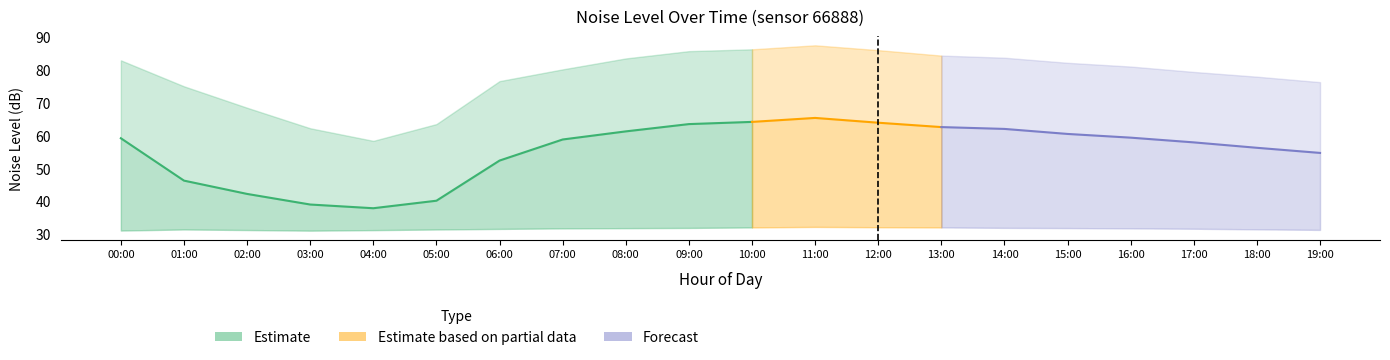

The noise_LA_max series shows 23.6 at 14:00. True or false?

False